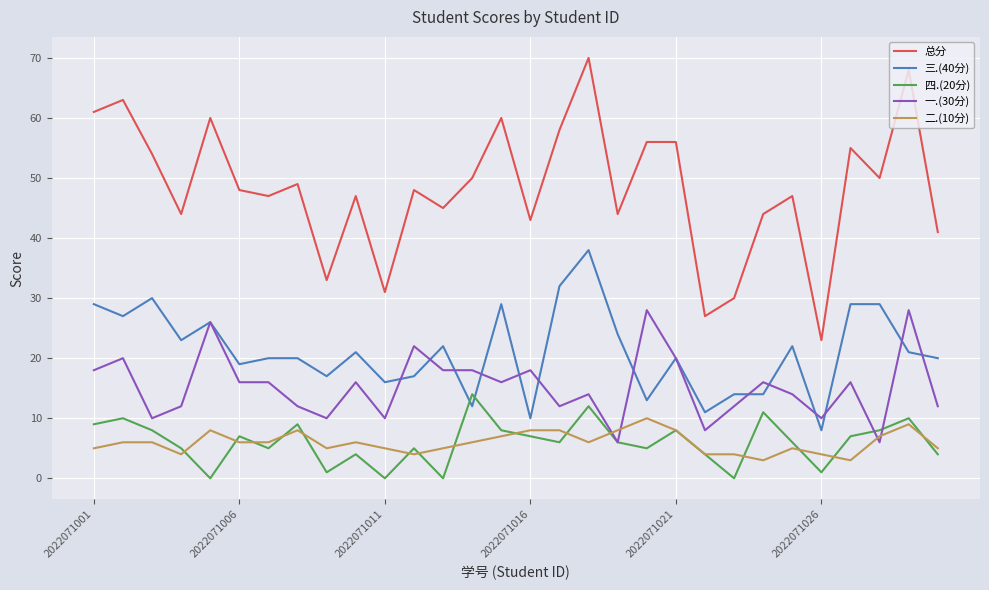

What is the minimum value for 总分?

23